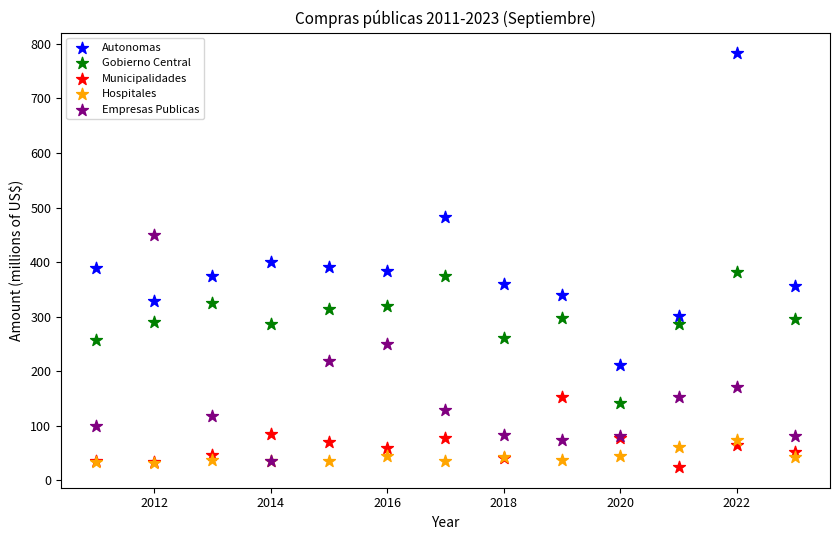

What are all the series names shown in the legend?

Autonomas, Gobierno Central, Municipalidades, Hospitales, Empresas Publicas